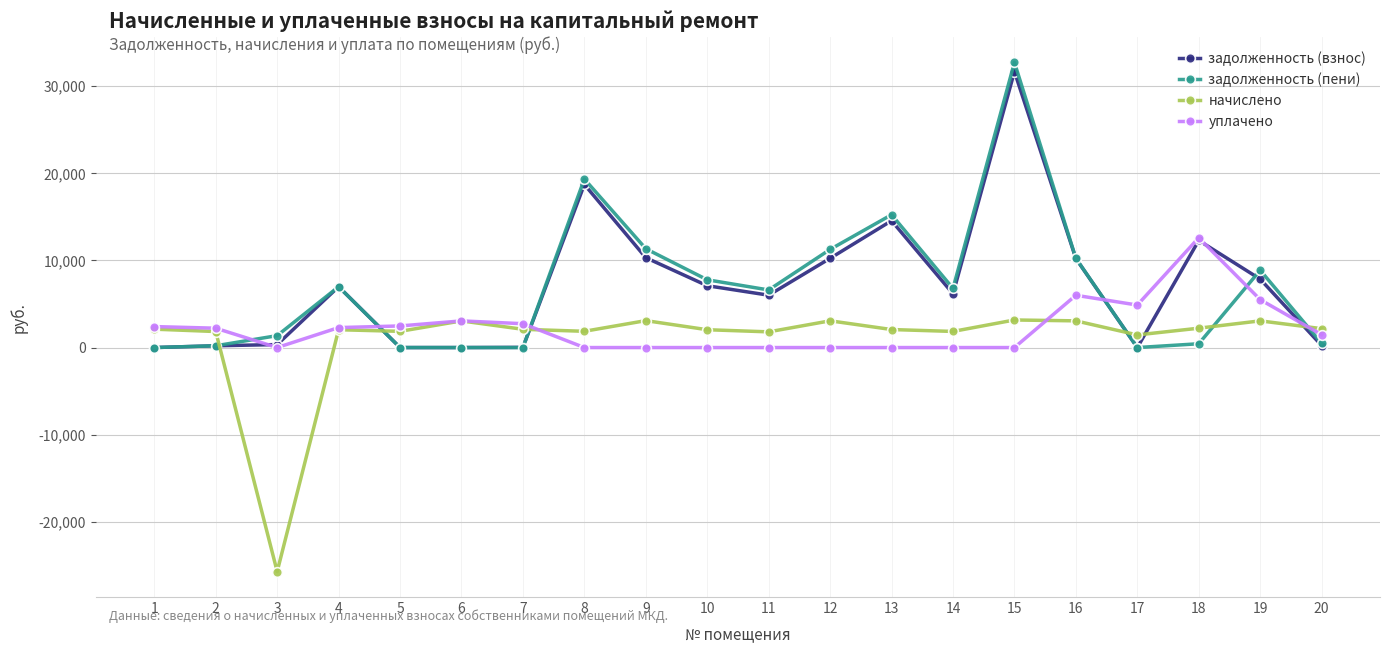

Which series has the widest spread of values?

задолженность (пени)